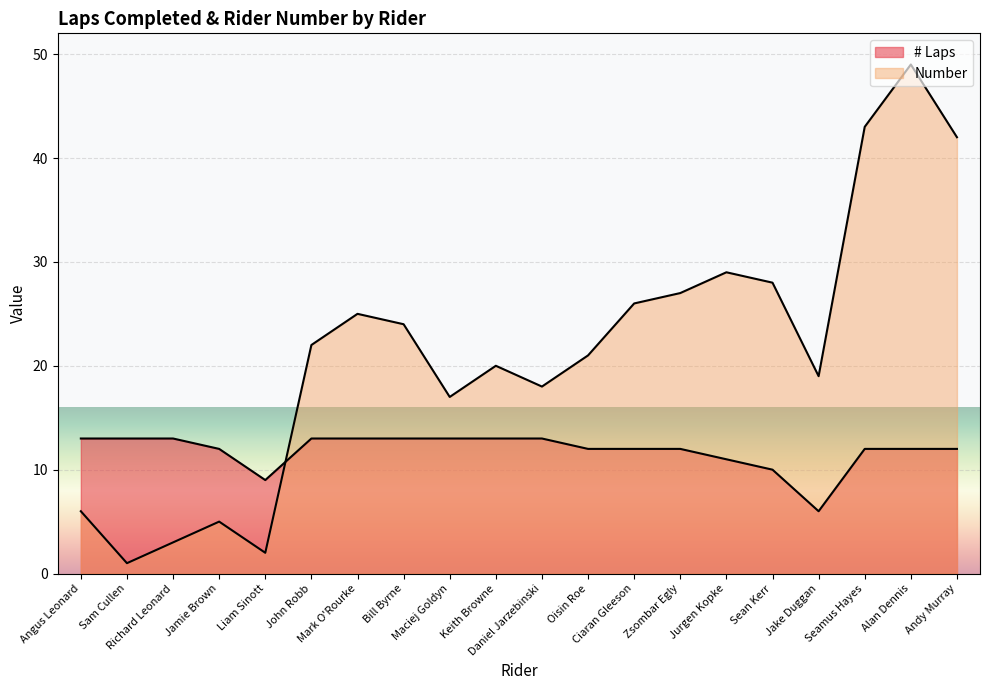

How many distinct data groups are displayed?

2